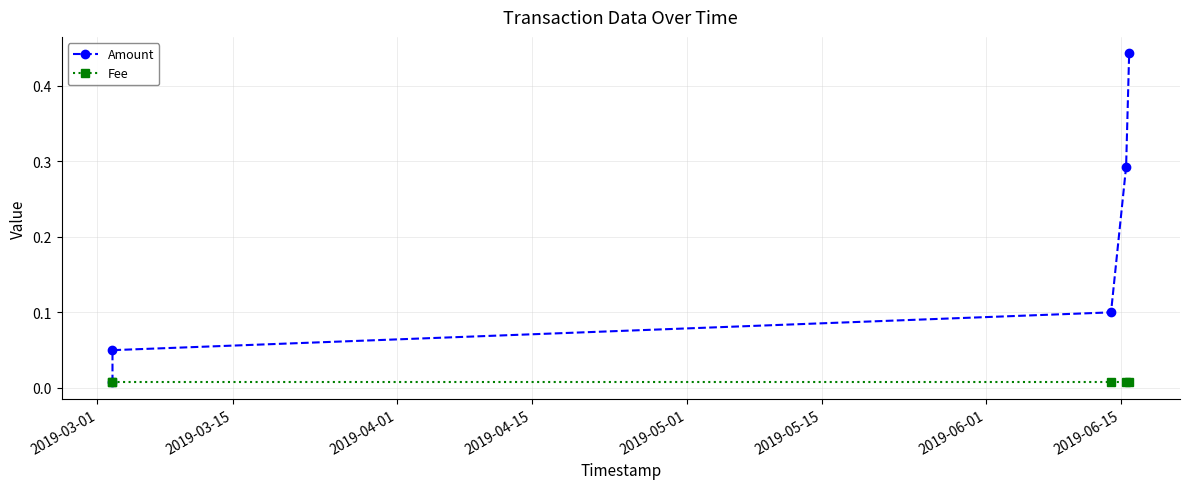

Which series has the largest range (max minus min)?

Amount